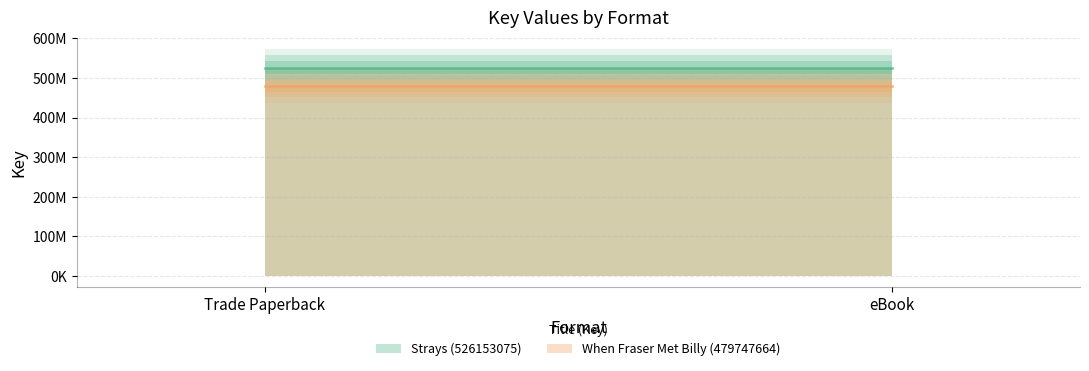

Between eBook and Trade Paperback, which is larger?

eBook